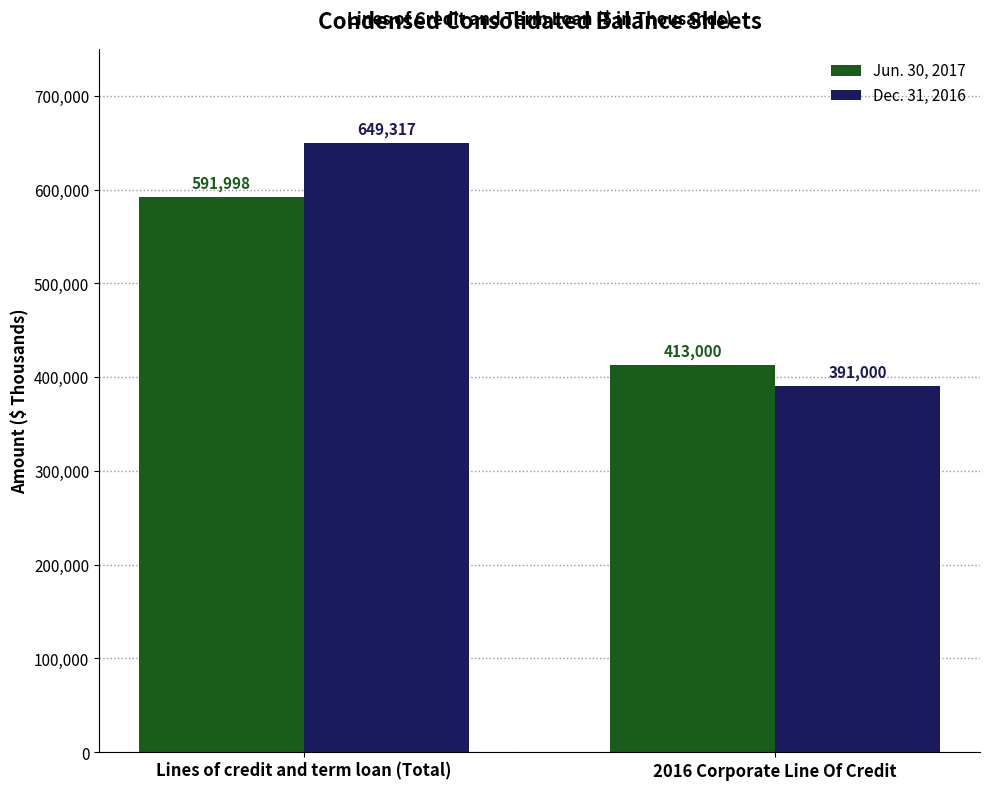

Read the Dec. 31, 2016 value at Lines of credit and term loan (Total), to the nearest 50.

649300